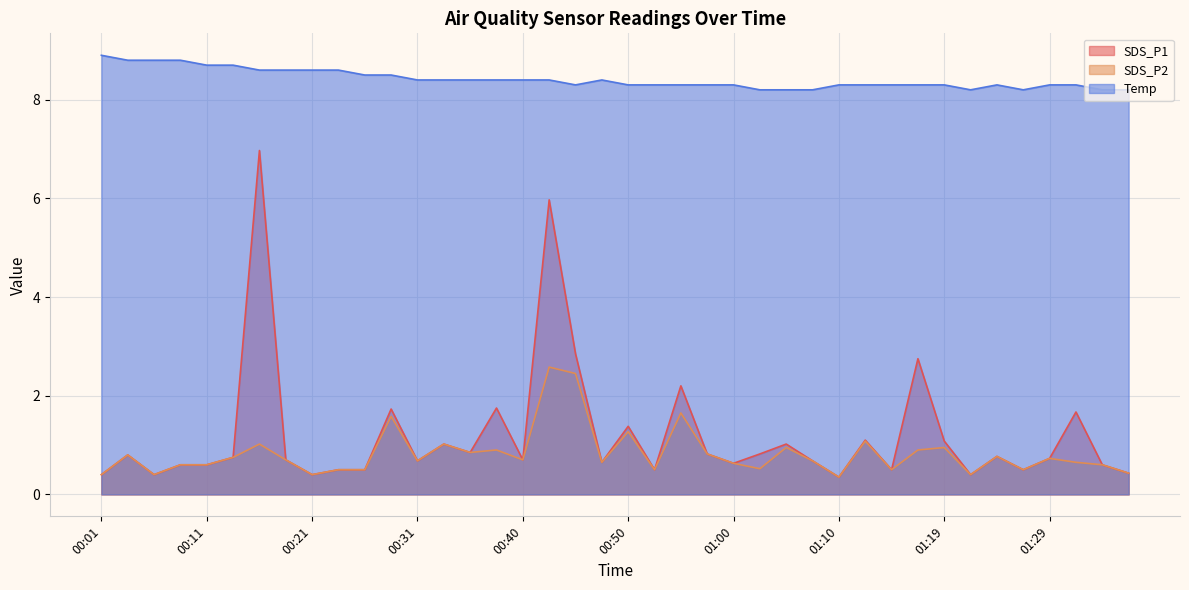

Reading right to left, list all the values displayed in this chart.

SDS_P1: 0.4	0.6	1.7	0.7	0.5	0.8	0.4	1.1	2.8	0.5	1.1	0.3	0.7	1.0	0.8	0.6	0.8	2.2	0.5	1.4	0.7	2.9	6.0	0.7	1.8	0.8	1.0	0.7	1.7	0.5	0.5	0.4	0.7	7.0	0.8	0.6	0.6	0.4	0.8	0.4
SDS_P2: 0.4	0.6	0.7	0.7	0.5	0.8	0.4	0.9	0.9	0.5	1.1	0.3	0.7	0.9	0.5	0.6	0.8	1.6	0.5	1.3	0.7	2.5	2.6	0.7	0.9	0.8	1.0	0.7	1.6	0.5	0.5	0.4	0.7	1.0	0.8	0.6	0.6	0.4	0.8	0.4
Temp: 8.2	8.2	8.3	8.3	8.2	8.3	8.2	8.3	8.3	8.3	8.3	8.3	8.2	8.2	8.2	8.3	8.3	8.3	8.3	8.3	8.4	8.3	8.4	8.4	8.4	8.4	8.4	8.4	8.5	8.5	8.6	8.6	8.6	8.6	8.7	8.7	8.8	8.8	8.8	8.9